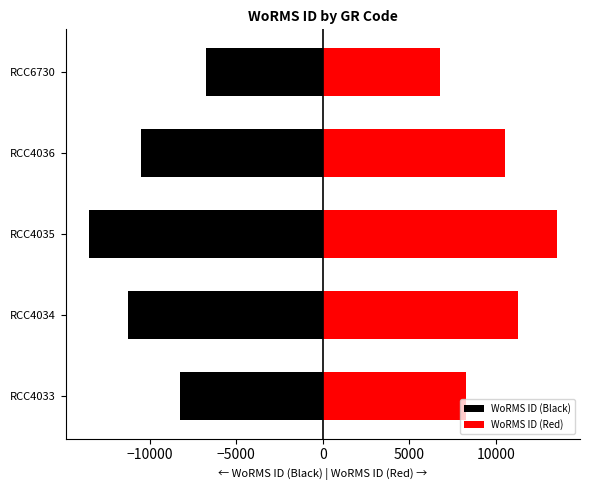

What is the average value of the WoRMS ID (Red) series?

10050